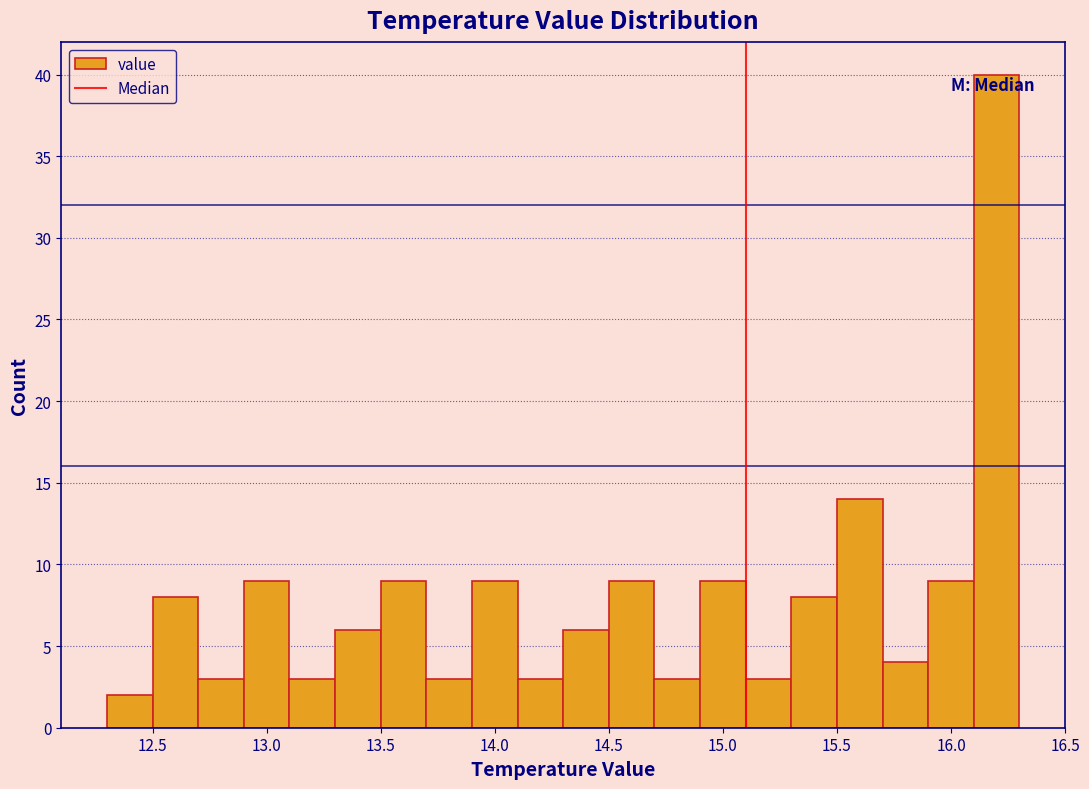

Reading left to right, list every bar in this chart as the range it spans on the x-axis followed by its height. The values are not printed on the chart, so give them approximately, as read against the axis.

12.3 to 12.5: 2
12.5 to 12.7: 8
12.7 to 12.9: 3
12.9 to 13.1: 9
13.1 to 13.3: 3
13.3 to 13.5: 6
13.5 to 13.7: 9
13.7 to 13.9: 3
13.9 to 14.1: 9
14.1 to 14.3: 3
14.3 to 14.5: 6
14.5 to 14.7: 9
14.7 to 14.9: 3
14.9 to 15.1: 9
15.1 to 15.3: 3
15.3 to 15.5: 8
15.5 to 15.7: 14
15.7 to 15.9: 4
15.9 to 16.1: 9
16.1 to 16.3: 40